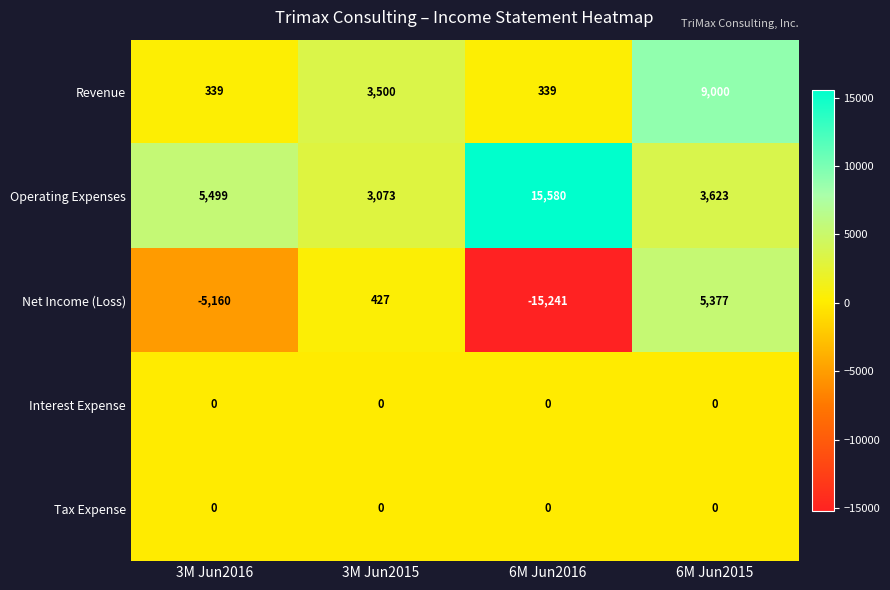

List the labels in order of Net Income (Loss) value, smallest first.

6M Jun2016, 3M Jun2016, 3M Jun2015, 6M Jun2015